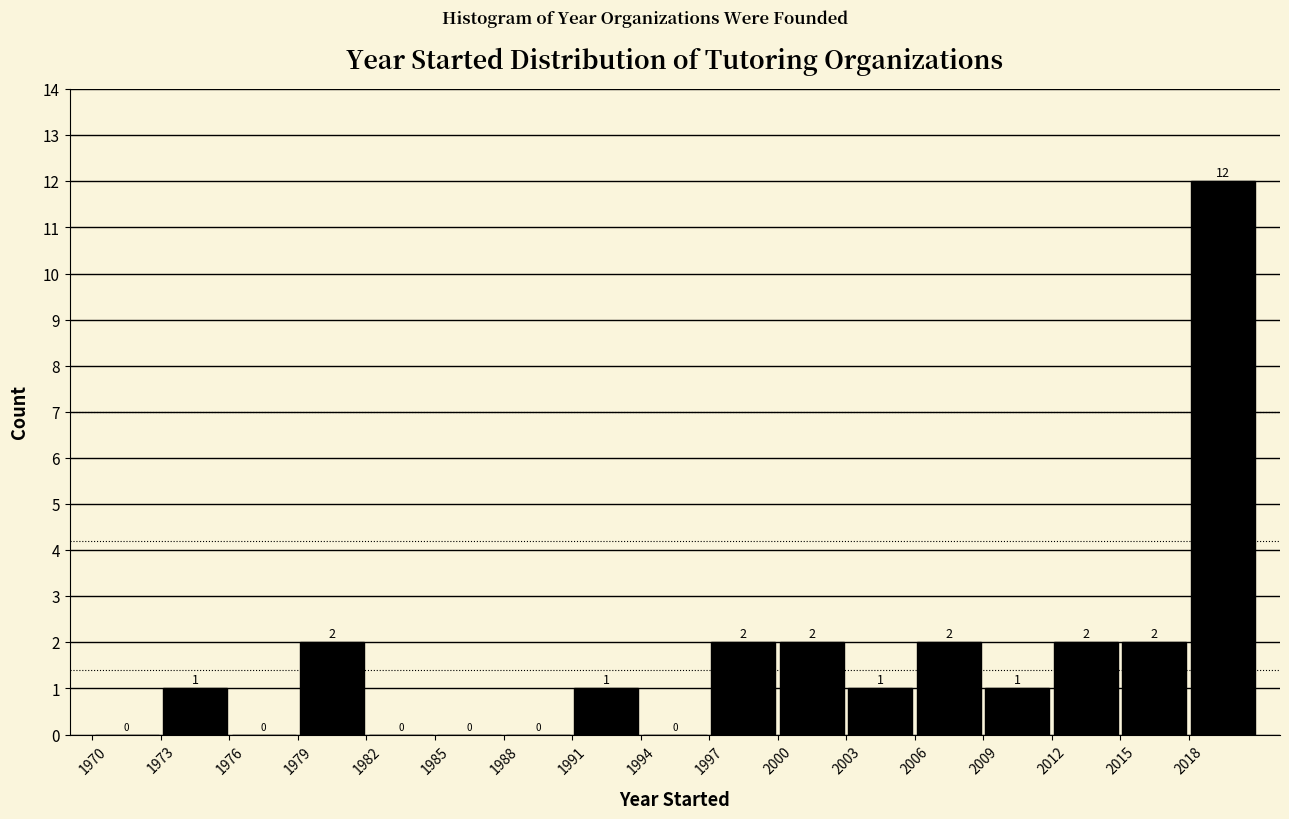

Which range on the x-axis has the tallest bar?

2018 to 2021